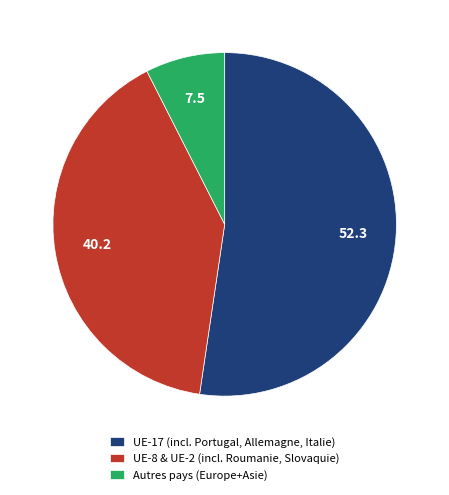

How many slices are in this pie chart?

3